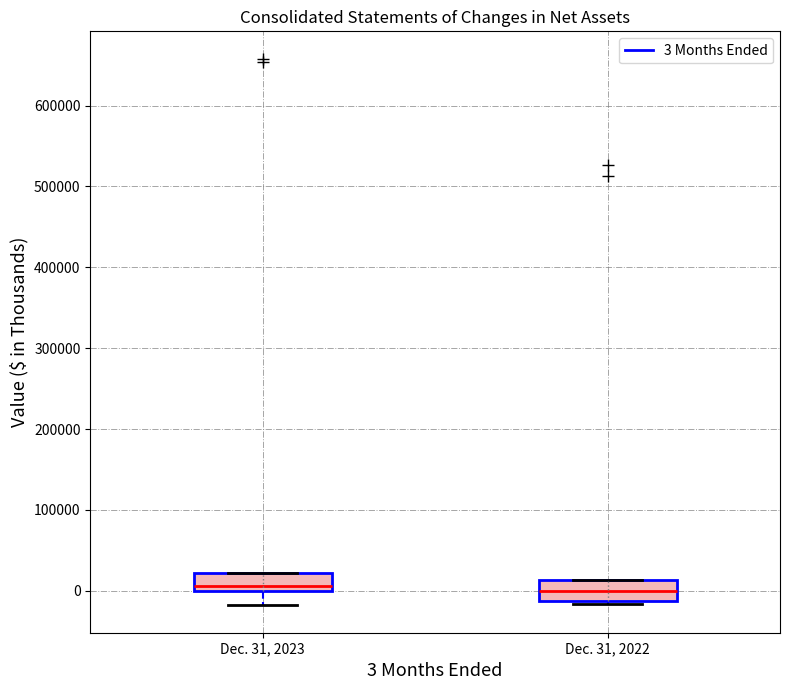

Reading left to right, read every box against the y-axis: the position of its median line, the range the box covers, and the ends of its whiskers. The values are not printed on the chart, so give them approximately, as read against the axis.

Dec. 31, 2023: median 10000, box 0 to 20000, whiskers -20000 to 20000
Dec. 31, 2022: median 0, box -10000 to 10000, whiskers -20000 to 10000